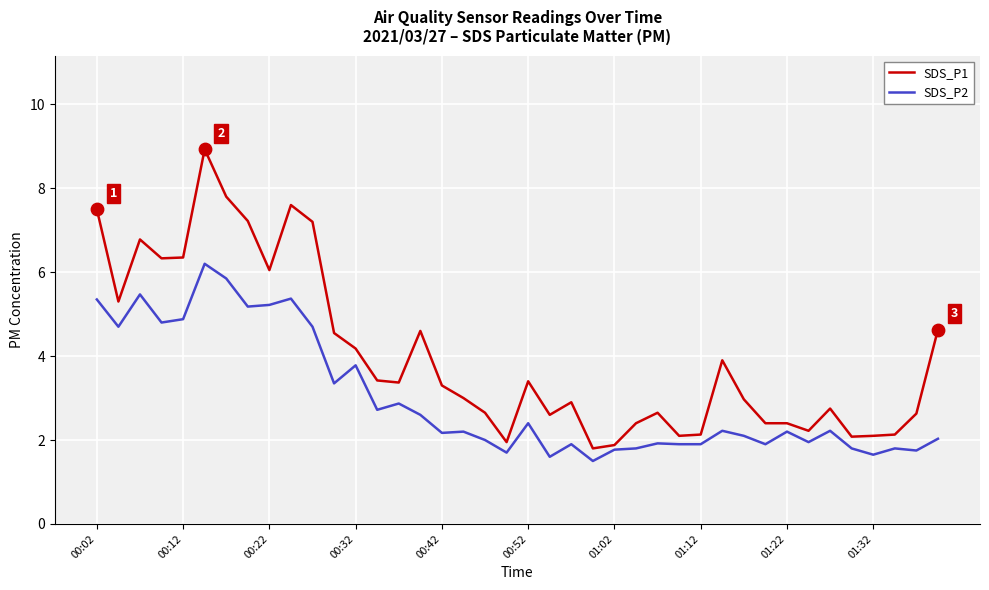

Which series has the largest total across all categories?

SDS_P1